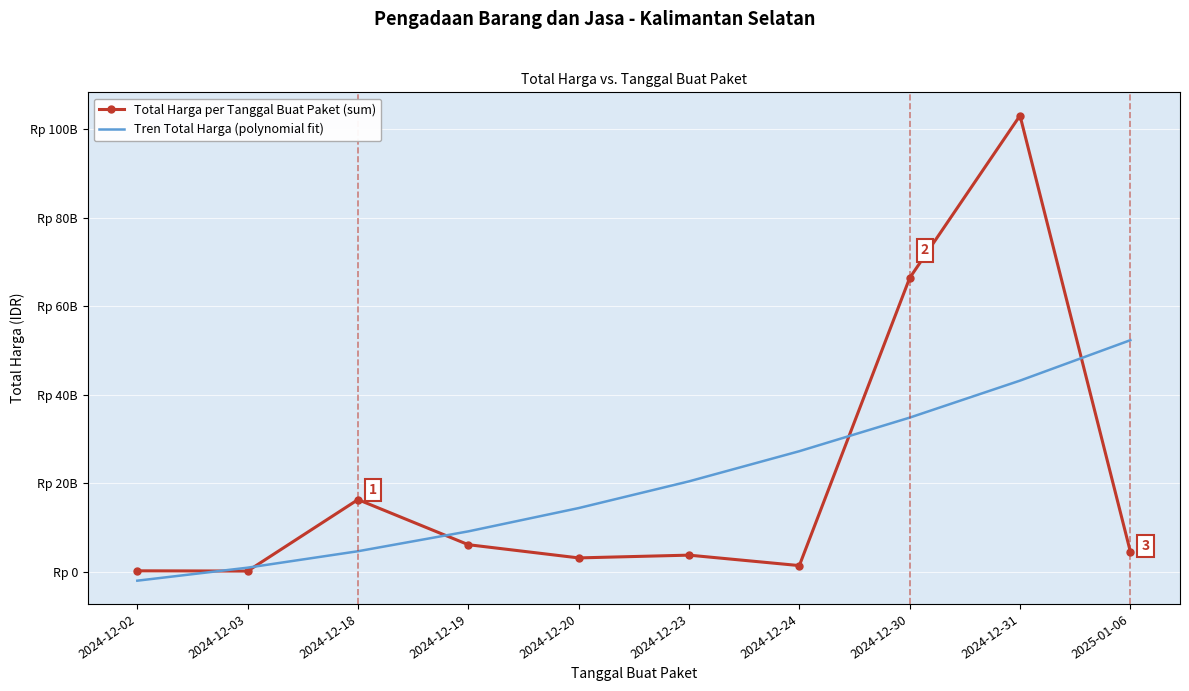

What are all the series names shown in the legend?

Total Harga per Tanggal Buat Paket (sum), Tren Total Harga (polynomial fit)